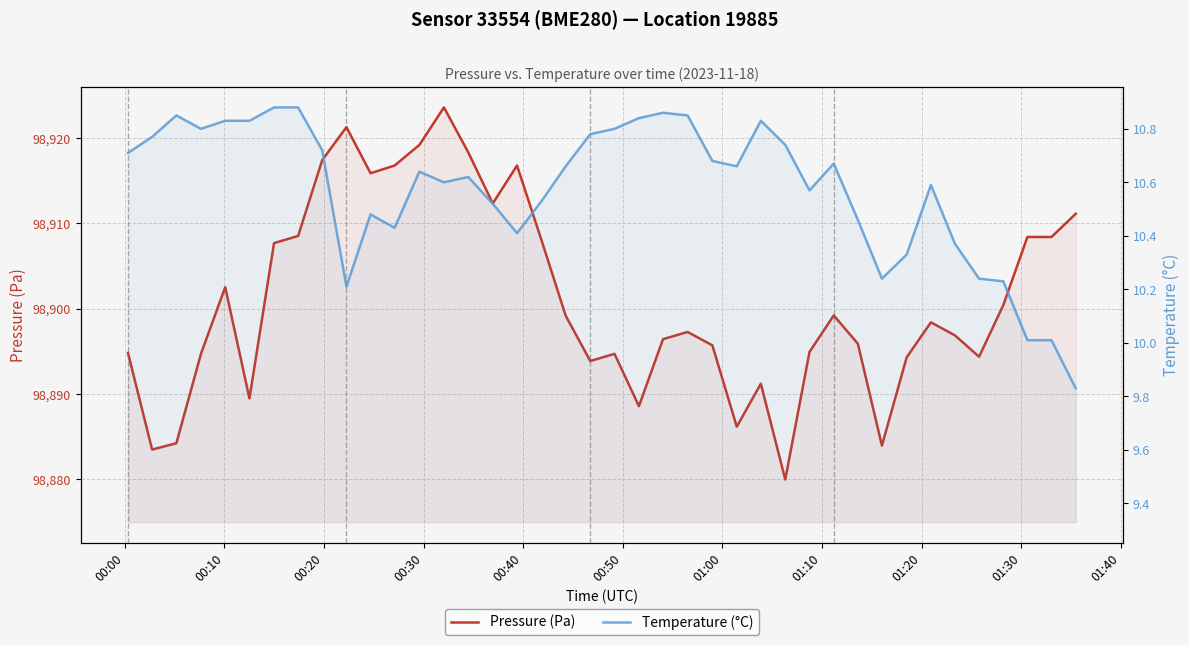

At how many categories does at least one series exceed 6431?

40